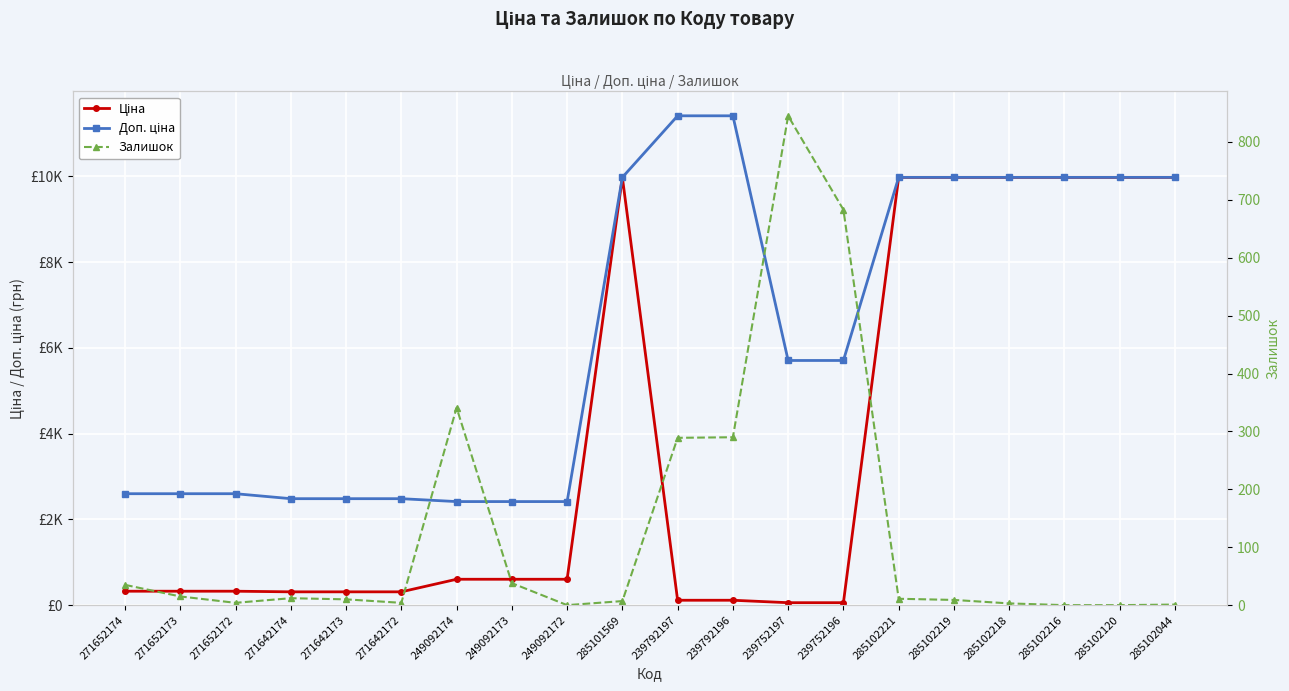

Is the value of Доп. ціна at 239752197 greater than the value of Залишок at 271652174?

Yes